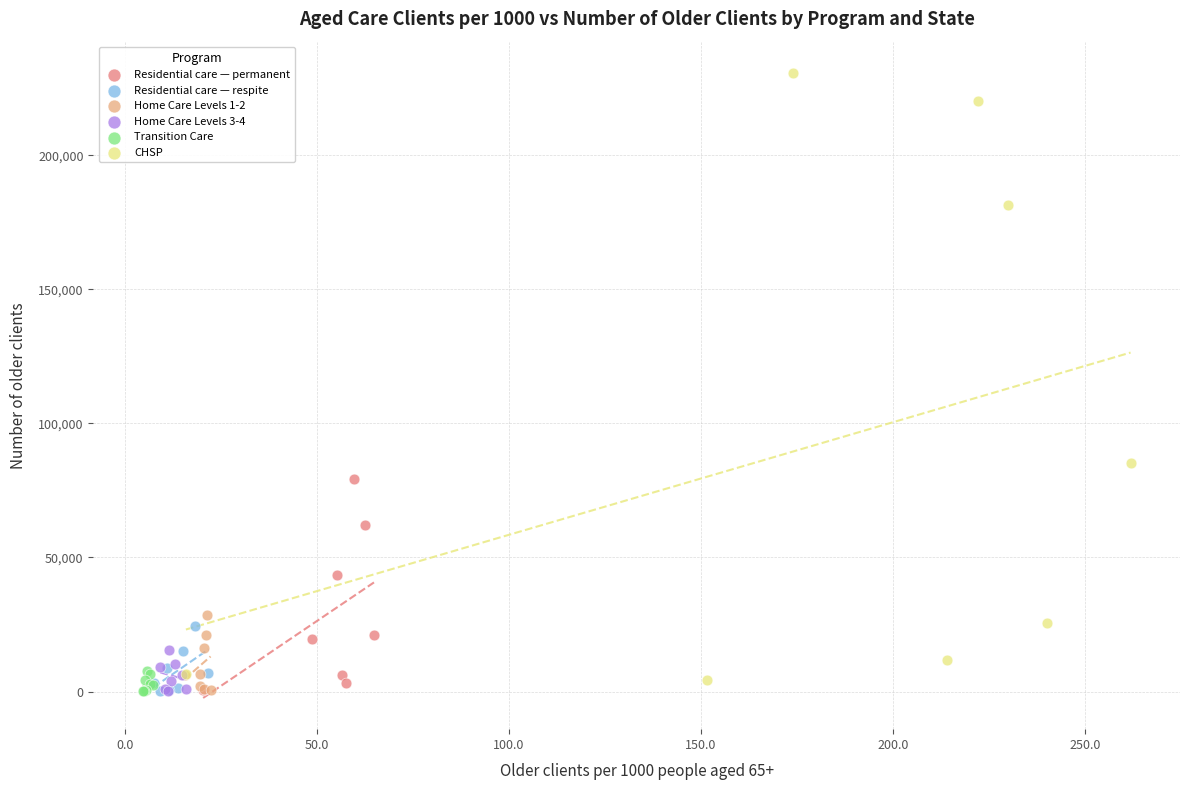

Which series contains the highest Y value?

CHSP